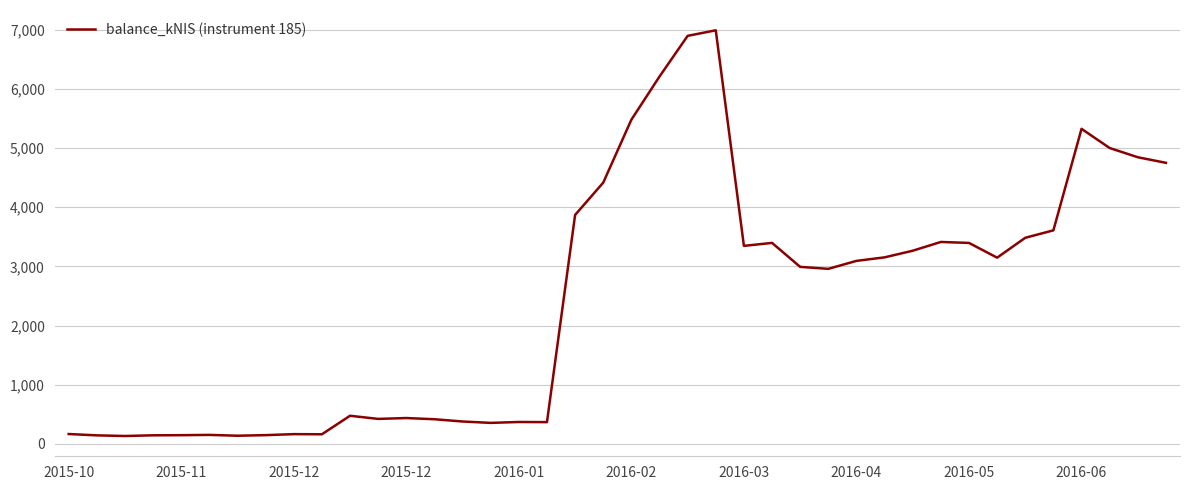

What is the greatest value displayed?

6988.3